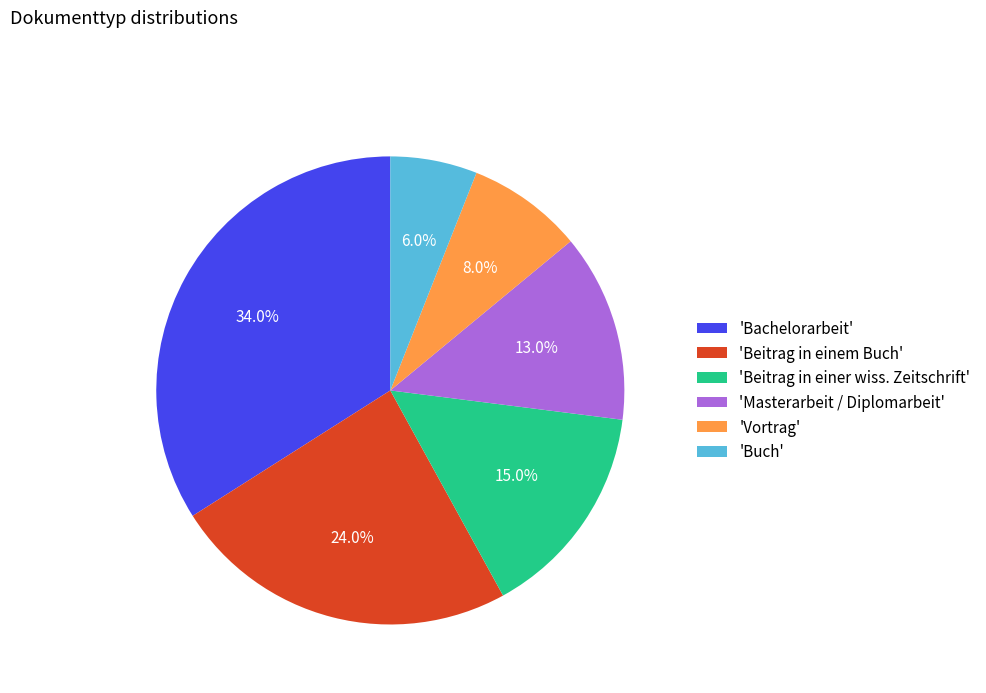

Which has a higher value, 'Buch' or 'Masterarbeit / Diplomarbeit'?

'Masterarbeit / Diplomarbeit'